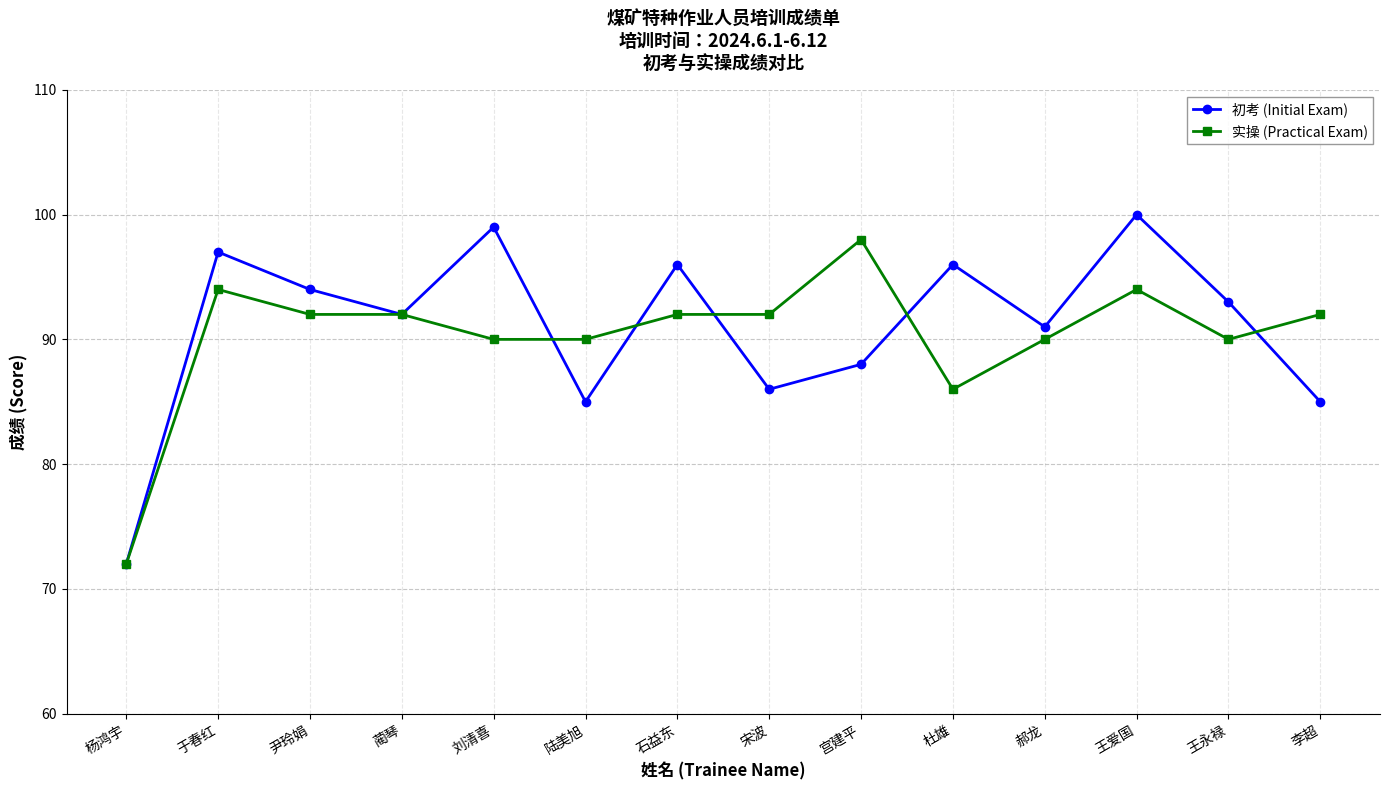

Is the value of 实操 (Practical Exam) at 蔺琴 greater than the value of 初考 (Initial Exam) at 石益东?

No